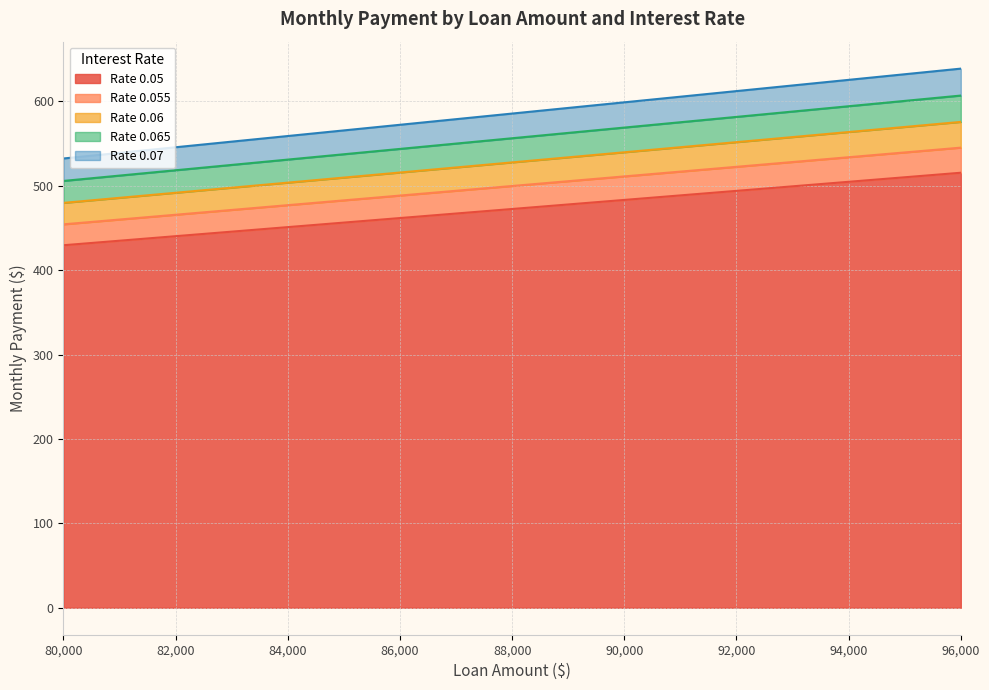

Reading left to right, extract all data points from this chart.

0.05: 429.5	440.2	450.9	461.7	472.4	483.1	493.9	504.6	515.3
0.055: 454.2	465.6	476.9	488.3	499.7	511.0	522.4	533.7	545.1
0.06: 479.6	491.6	503.6	515.6	527.6	539.6	551.6	563.6	575.6
0.065: 505.7	518.3	530.9	543.6	556.2	568.9	581.5	594.1	606.8
0.07: 532.2	545.5	558.9	572.2	585.5	598.8	612.1	625.4	638.7